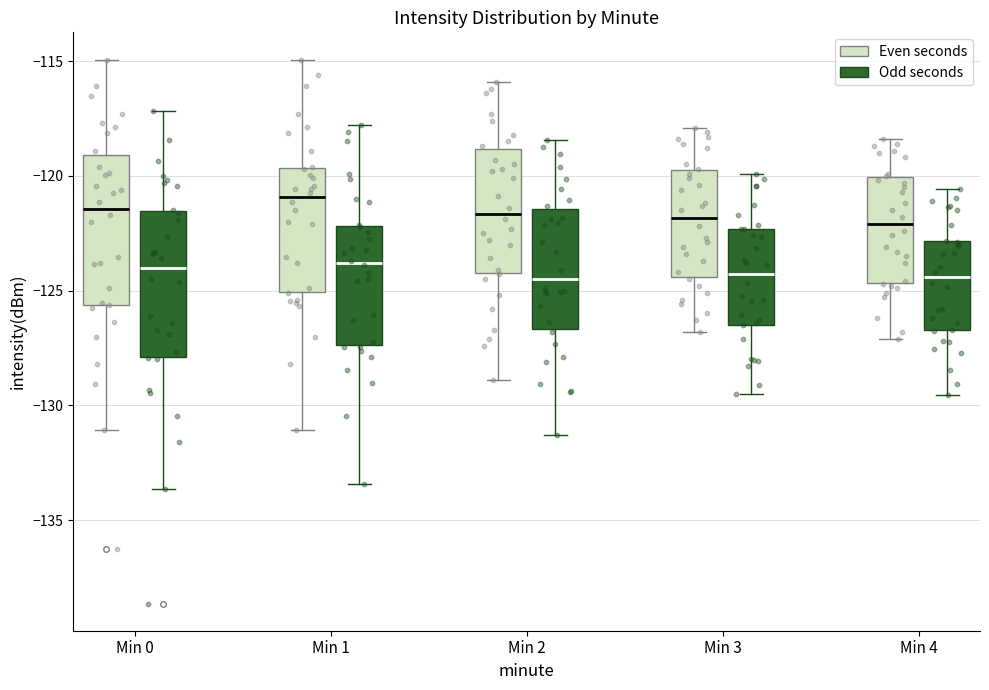

Reading left to right, read every box against the y-axis: the position of its median line, the range the box covers, and the ends of its whiskers. The values are not printed on the chart, so give them approximately, as read against the axis.

Min 0 (Even seconds): median -121.5, box -125.5 to -119.0, whiskers -131.0 to -115.0
Min 0 (Odd seconds): median -124.0, box -128.5 to -121.5, whiskers -138.5 to -117.0
Min 1 (Even seconds): median -121.0, box -125.0 to -119.5, whiskers -131.0 to -115.0
Min 1 (Odd seconds): median -124.0, box -127.5 to -122.0, whiskers -134.0 to -118.0
Min 2 (Even seconds): median -121.5, box -124.0 to -119.0, whiskers -129.0 to -116.0
Min 2 (Odd seconds): median -124.0, box -126.5 to -121.5, whiskers -131.5 to -118.5
Min 3 (Even seconds): median -122.0, box -124.5 to -119.5, whiskers -127.0 to -118.0
Min 3 (Odd seconds): median -124.0, box -126.5 to -122.5, whiskers -129.5 to -120.0
Min 4 (Even seconds): median -122.0, box -124.5 to -120.0, whiskers -127.0 to -118.5
Min 4 (Odd seconds): median -124.5, box -127.0 to -122.5, whiskers -129.5 to -121.0